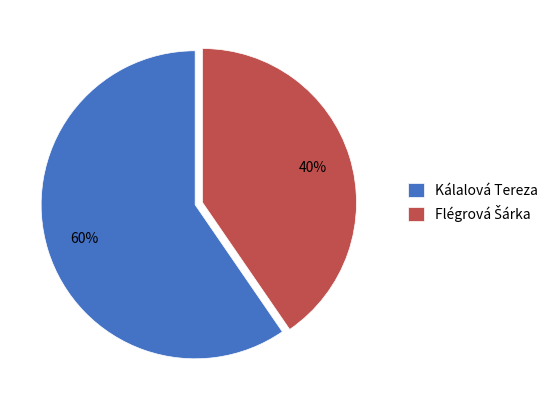

Is there any slice that represents more than half of the pie?

Yes